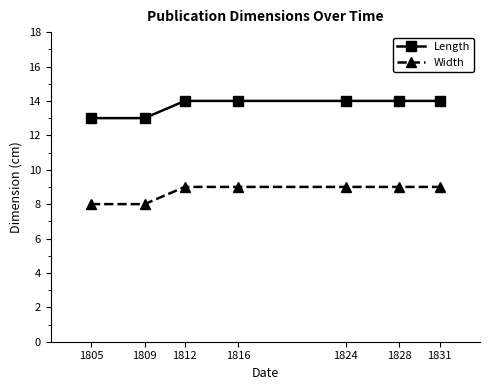

What is the difference between the Width values at 1805 and 1816?

1